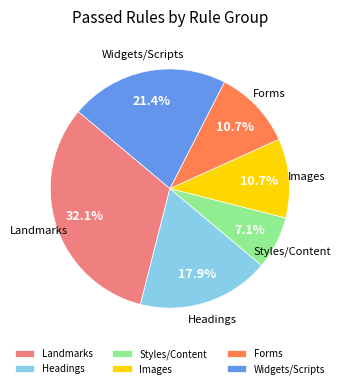

What is the total percentage of Widgets/Scripts and Landmarks?

53.6%